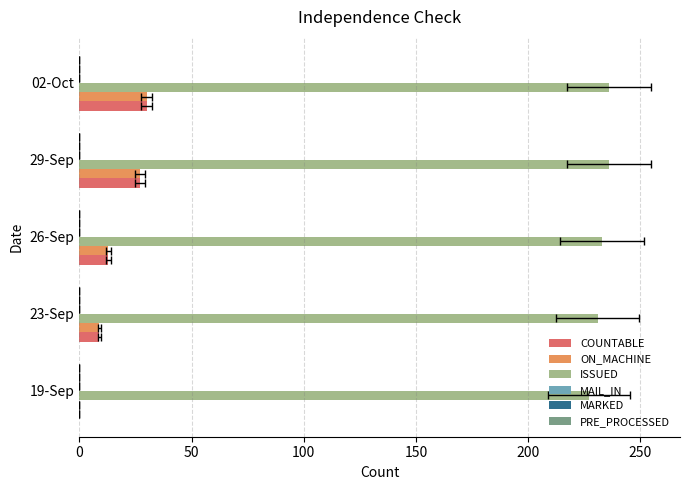

Which series has the largest total across all categories?

ISSUED